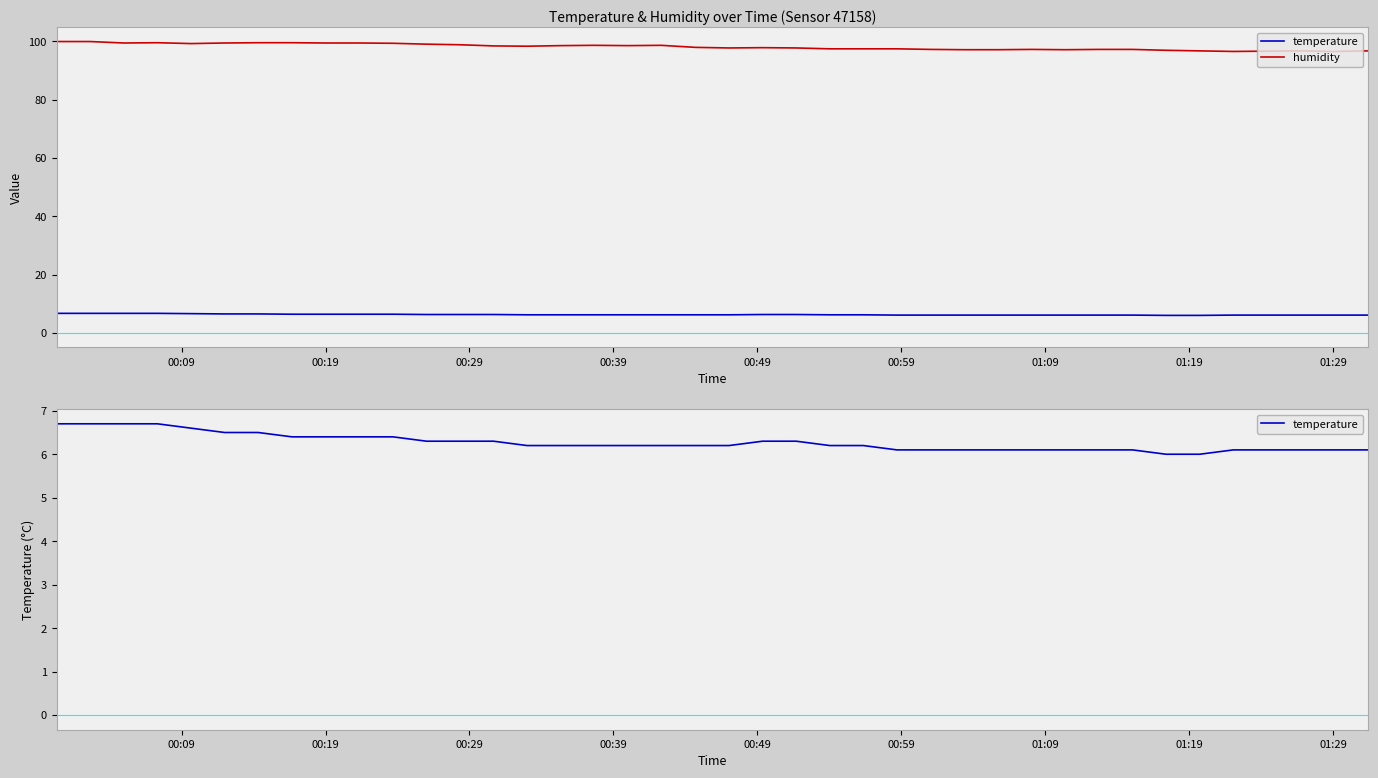

Reading left to right, list all the values displayed in this chart.

temperature: 6.7	6.7	6.7	6.7	6.6	6.5	6.5	6.4	6.4	6.4	6.4	6.3	6.3	6.3	6.2	6.2	6.2	6.2	6.2	6.2	6.2	6.3	6.3	6.2	6.2	6.1	6.1	6.1	6.1	6.1	6.1	6.1	6.1	6.0	6.0	6.1	6.1	6.1	6.1	6.1
humidity: 99.9	99.9	99.4	99.5	99.2	99.4	99.5	99.5	99.4	99.4	99.3	99.0	98.8	98.4	98.3	98.5	98.6	98.5	98.6	97.9	97.7	97.8	97.7	97.4	97.4	97.4	97.2	97.1	97.1	97.2	97.1	97.2	97.2	96.9	96.7	96.5	96.6	96.7	96.5	96.7